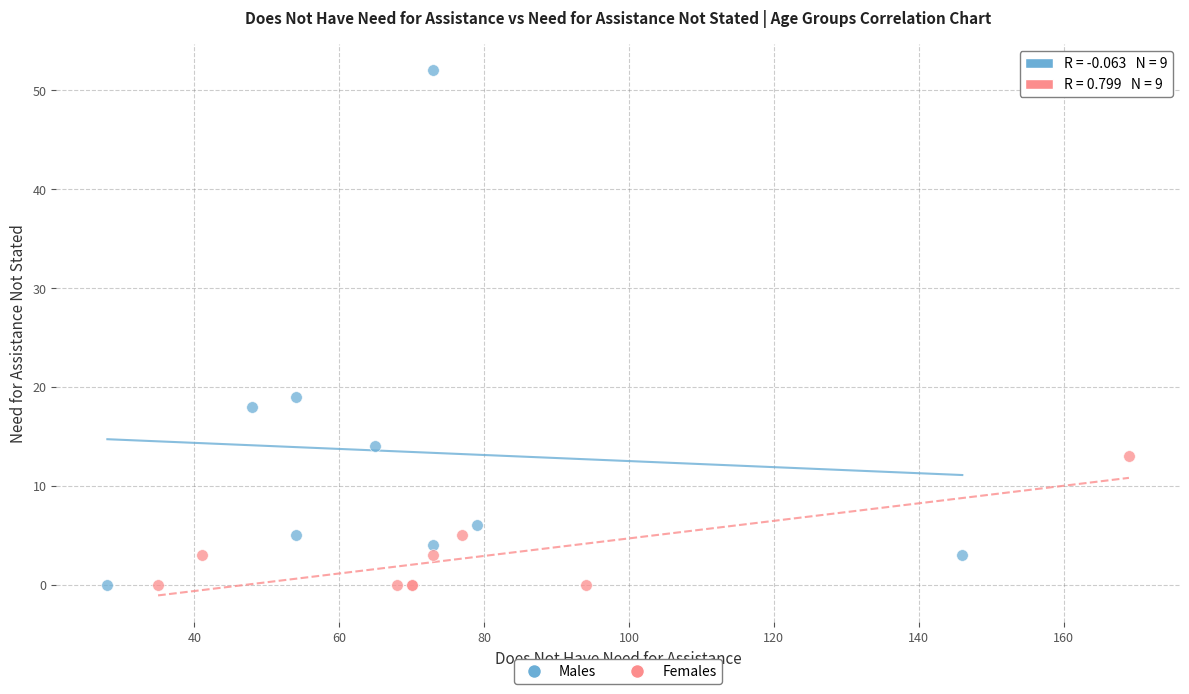

Which series has the largest Y range (max minus min)?

Males